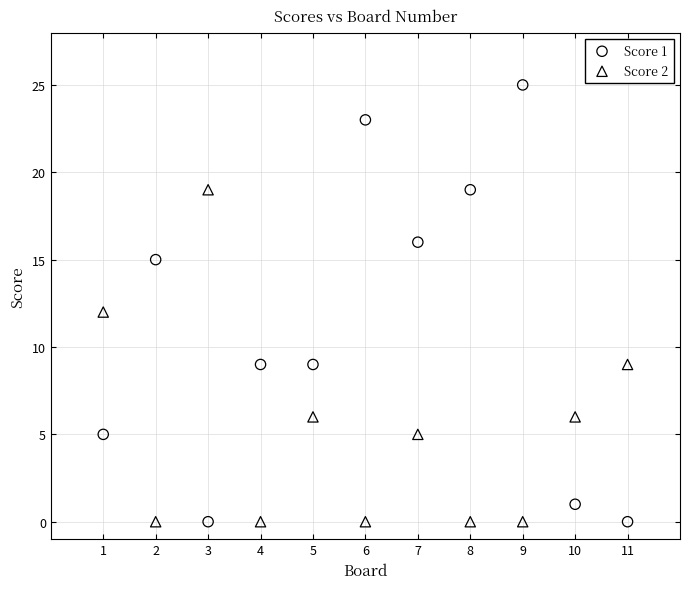

Across all data points, what is the range of X values (max minus min)?

10